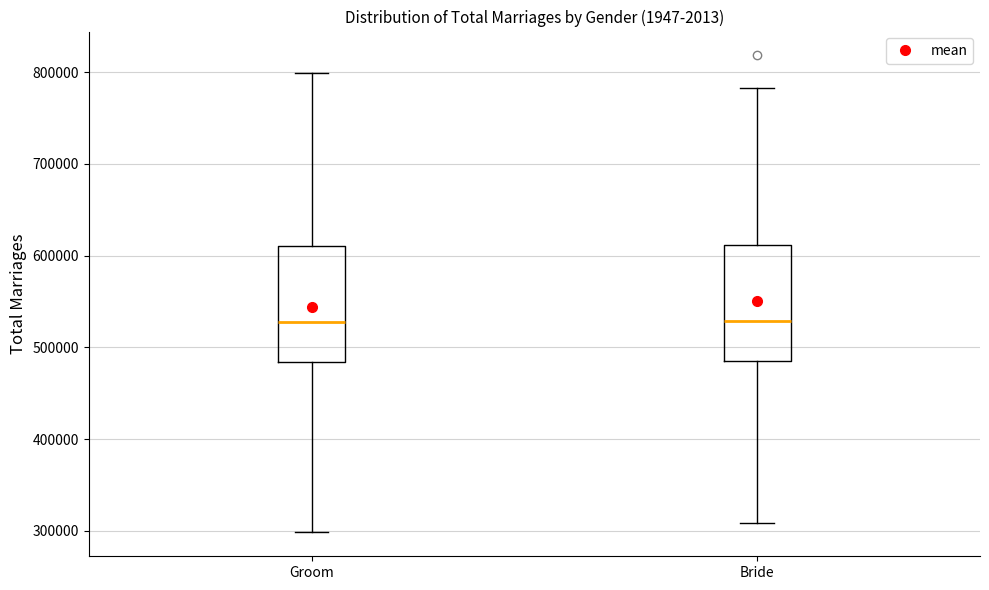

Where does the median line of the box for Bride sit on the y-axis? The values are not printed on the chart, so give them approximately, as read against the axis.

530000